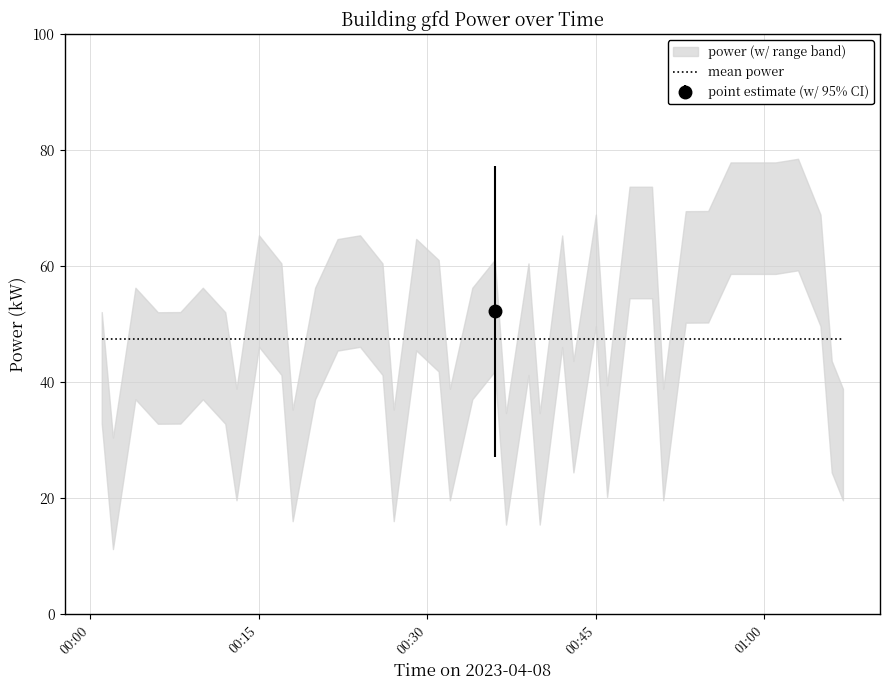

How many lines are shown in the chart?

1